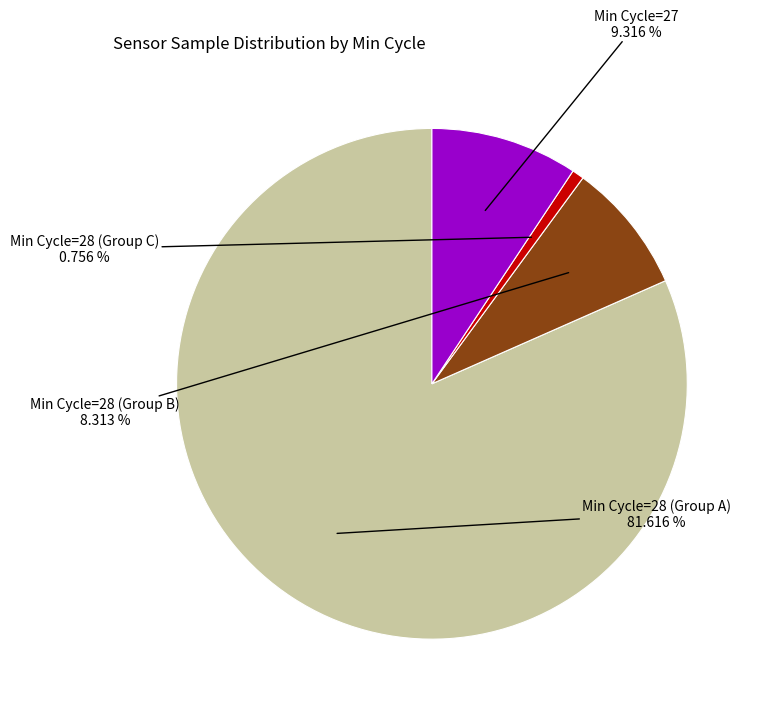

Is there a majority slice in this chart?

Yes